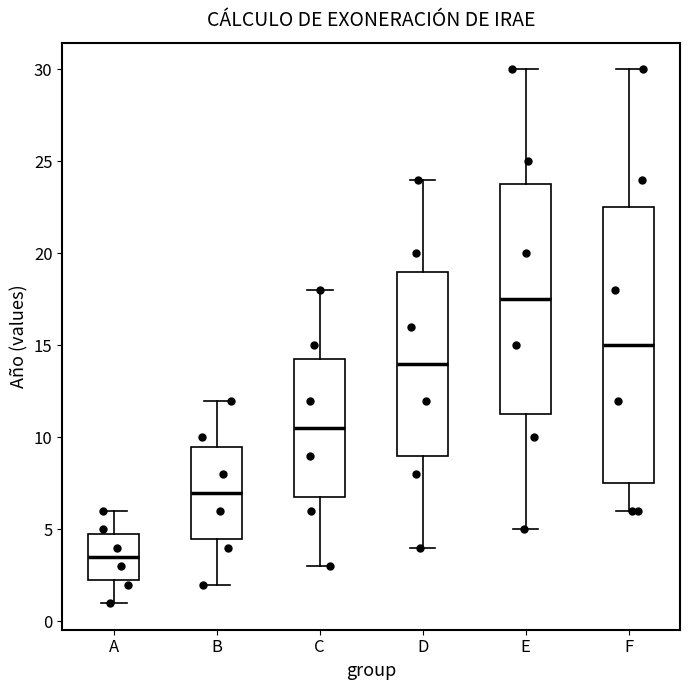

Where is the upper edge of the box for E on the y-axis? The values are not printed on the chart, so give them approximately, as read against the axis.

24.0